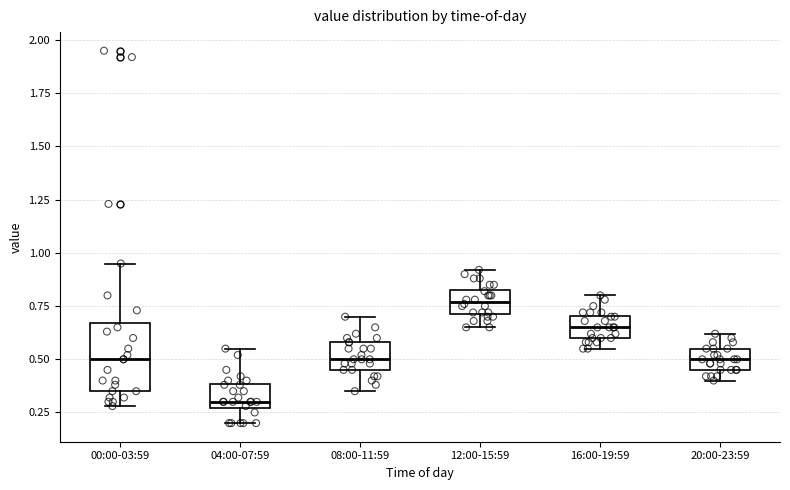

Reading left to right, transcribe this box plot: for each box, give where its median line is, the range the box spans, and where its two whiskers end, as read against the y-axis. The values are not printed on the chart, so give them approximately, as read against the axis.

00:00-03:59: median 0.50, box 0.35 to 0.65, whiskers 0.30 to 0.95
04:00-07:59: median 0.30, box 0.25 to 0.40, whiskers 0.20 to 0.55
08:00-11:59: median 0.50, box 0.45 to 0.60, whiskers 0.35 to 0.70
12:00-15:59: median 0.75, box 0.70 to 0.85, whiskers 0.65 to 0.90
16:00-19:59: median 0.65, box 0.60 to 0.70, whiskers 0.55 to 0.80
20:00-23:59: median 0.50, box 0.45 to 0.55, whiskers 0.40 to 0.60